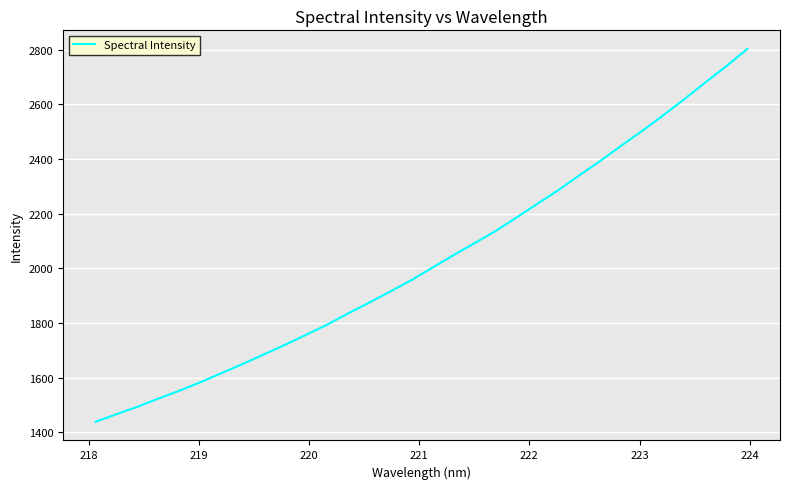

What is the maximum value shown in the chart?

2803.2